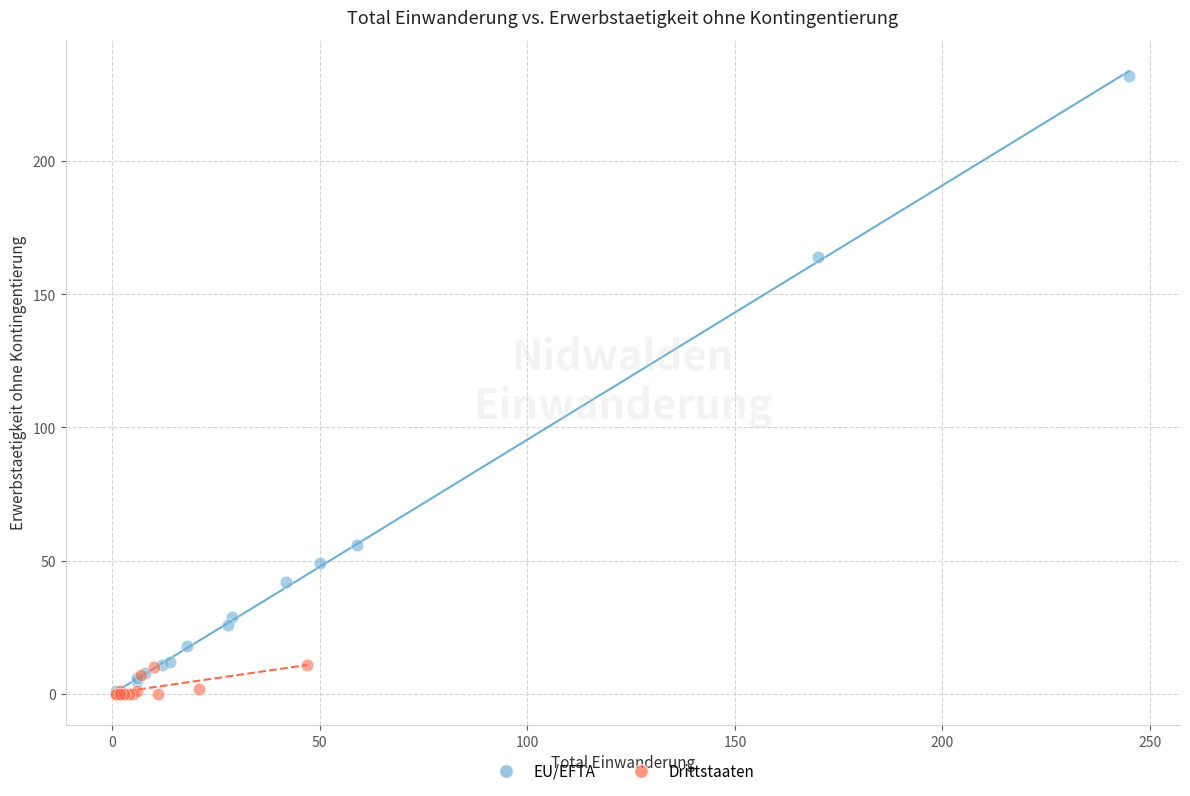

Which series reaches the maximum Y coordinate?

EU/EFTA